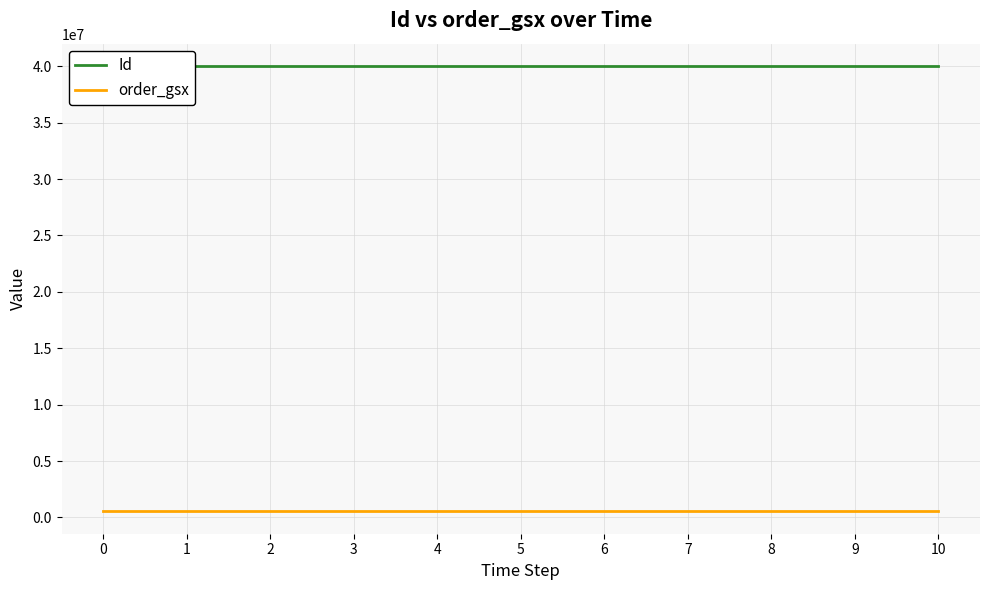

The Id series shows 16093420 at 0. True or false?

False